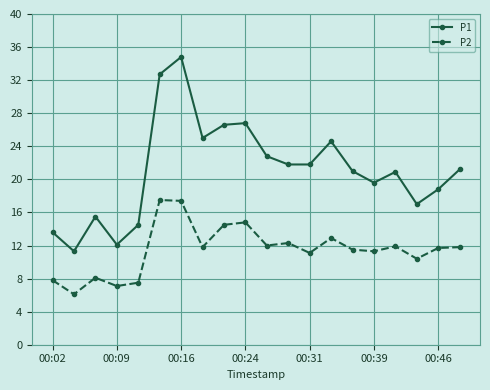

What is the maximum value for P2?

17.5